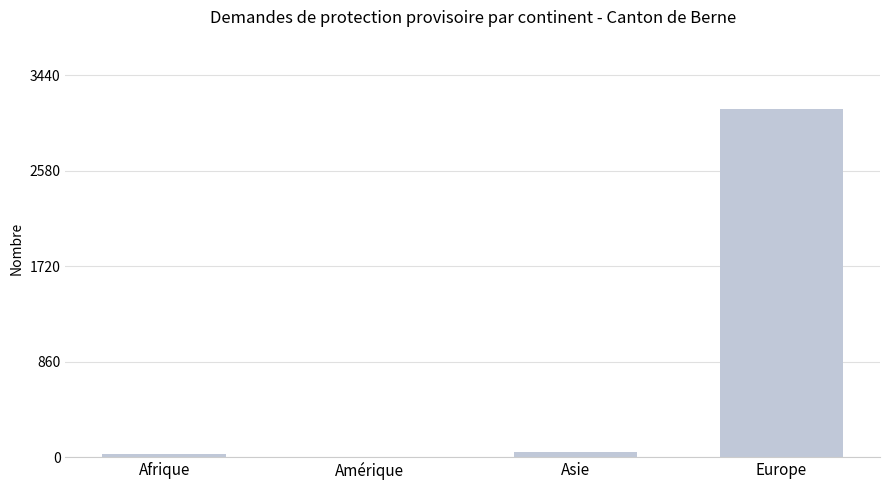

What is the ratio of the value at Afrique to the value at Amérique?

29.0